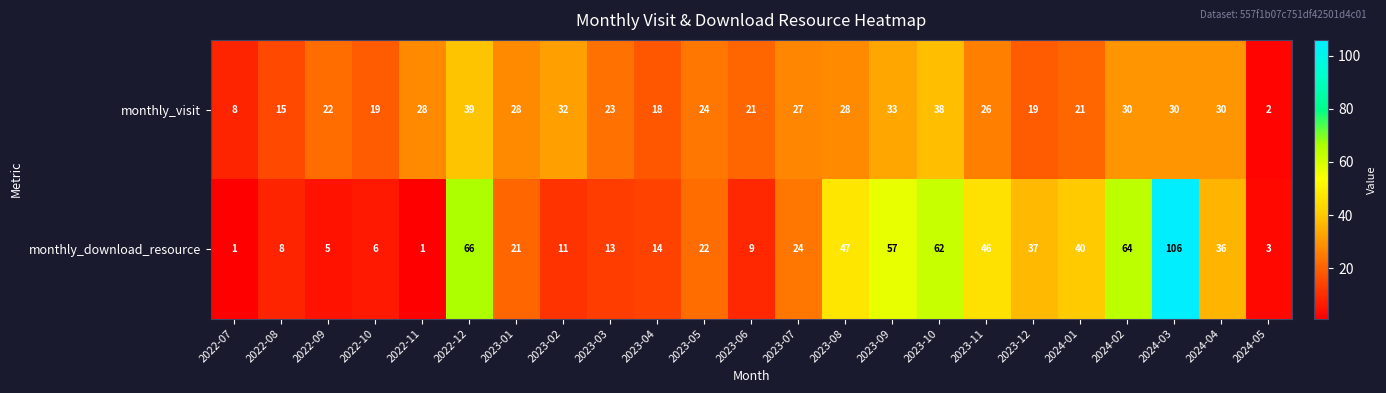

The monthly_download_resource series shows 24 at 2023-07. True or false?

True